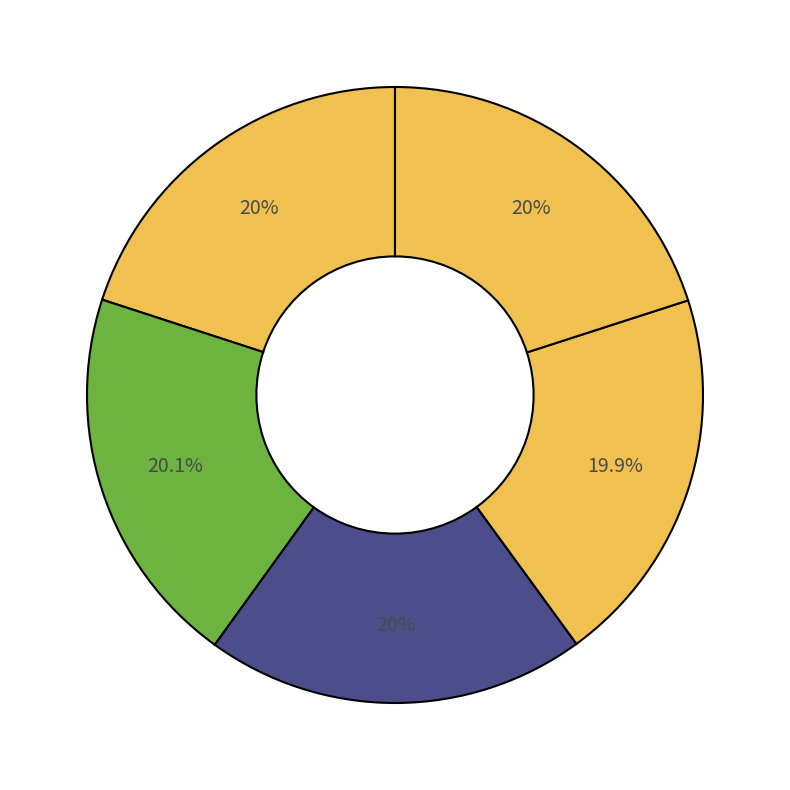

How many segments does this pie chart have?

5